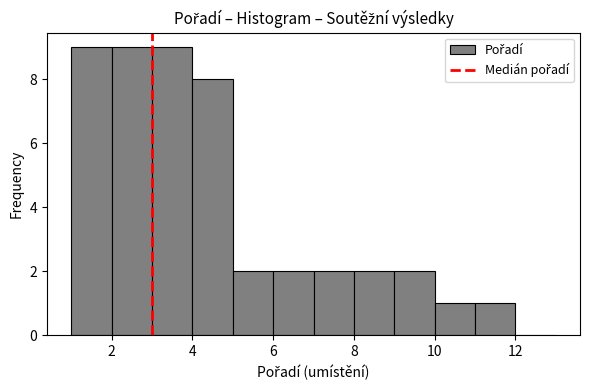

How tall is the bar that spans 5 to 6 on the x-axis? The values are not printed on the chart, so give them approximately, as read against the axis.

2